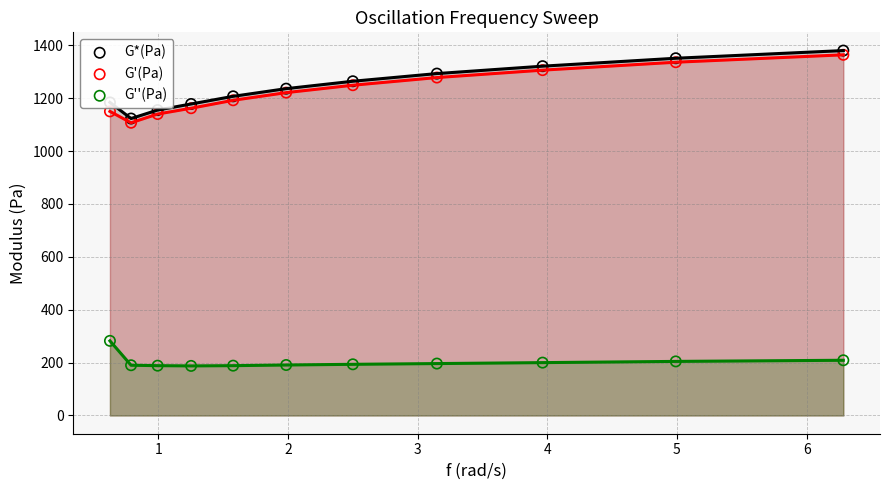

Is the value of G'(Pa) at 3 greater than the value of G''(Pa) at 10?

Yes